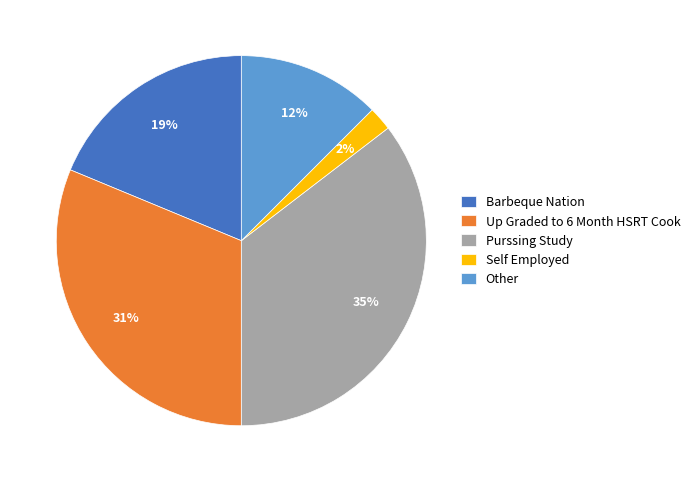

To the nearest percent, what is the average slice percentage?

20%